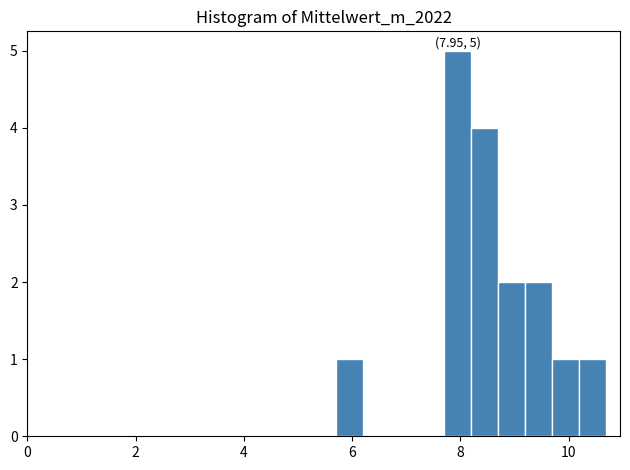

Around what value on the x-axis is the tallest bar? Give the approximate position of its centre, as read against the axis.

8.0